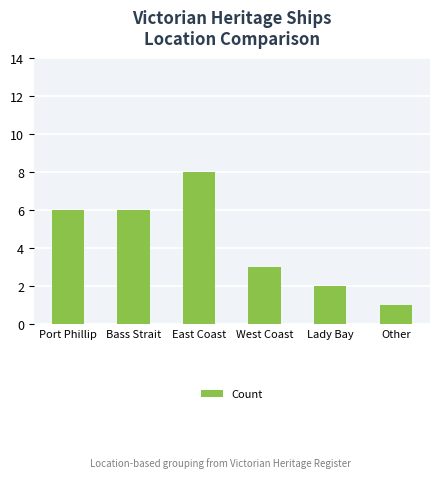

True or false: the data shows 3 at Lady Bay.

False